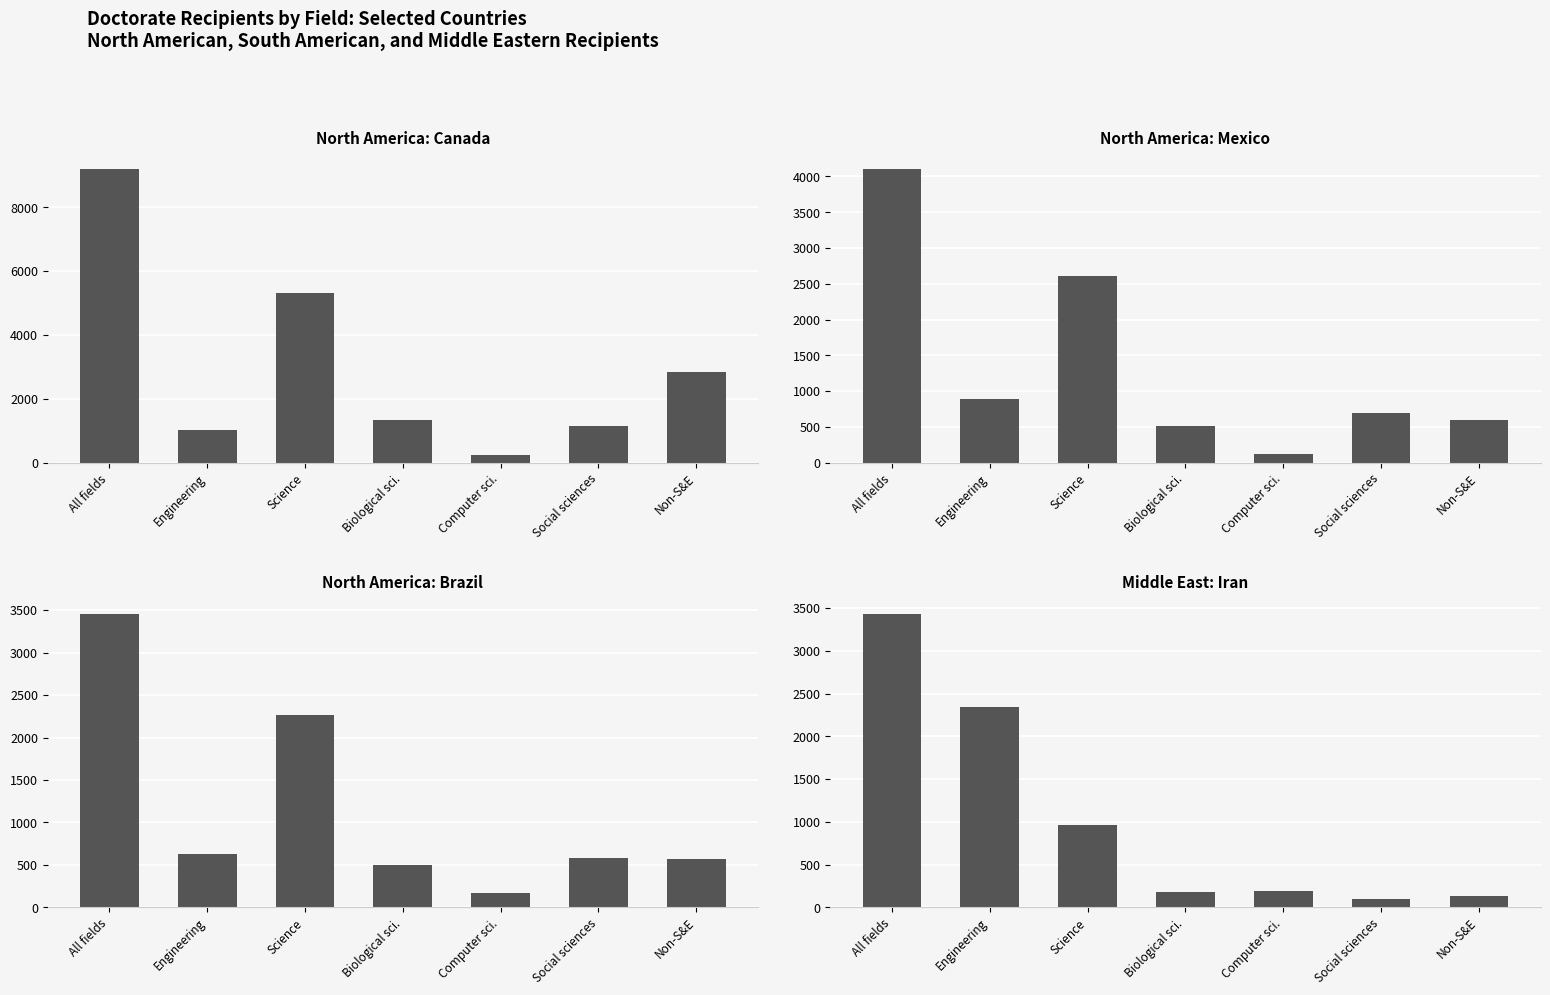

Which label corresponds to the largest value in the chart?

All fields